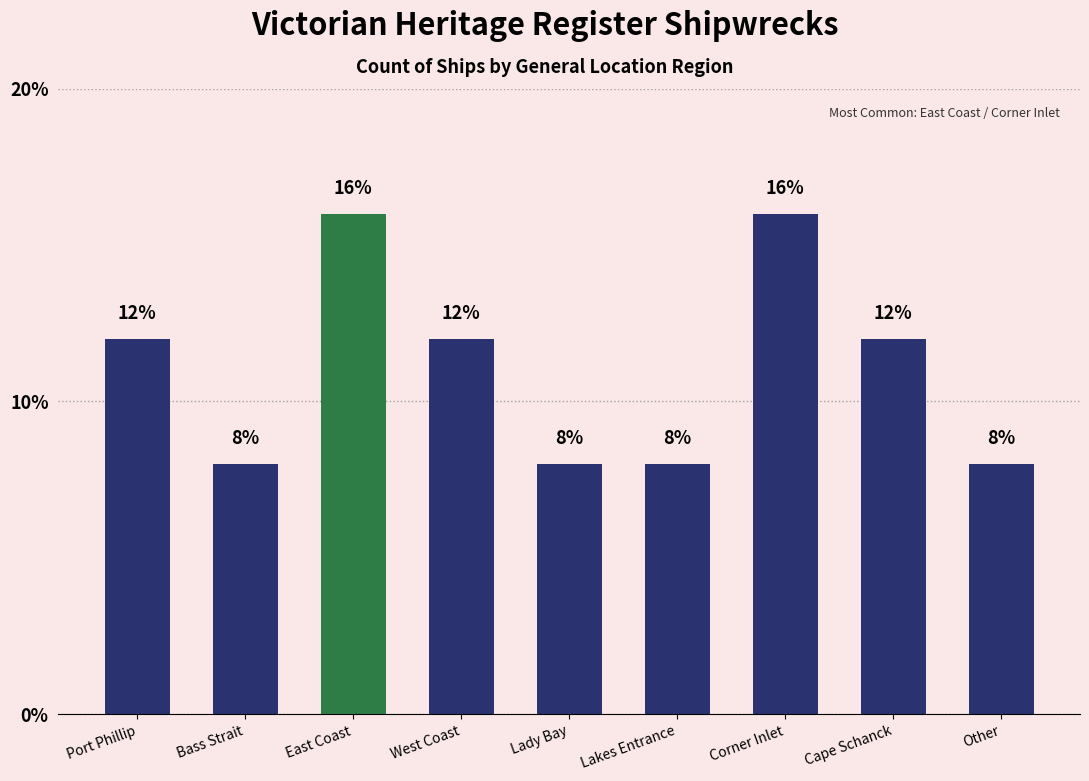

The chart shows a value of 8 at Lakes Entrance. True or false?

True